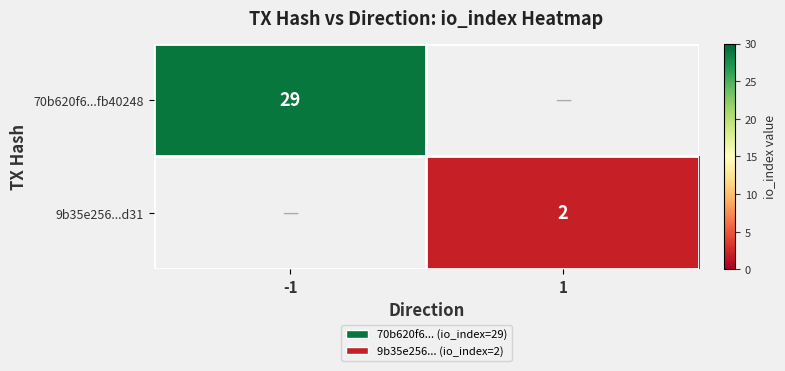

The 70b620f6...fb40248 series shows 10 at -1. True or false?

False